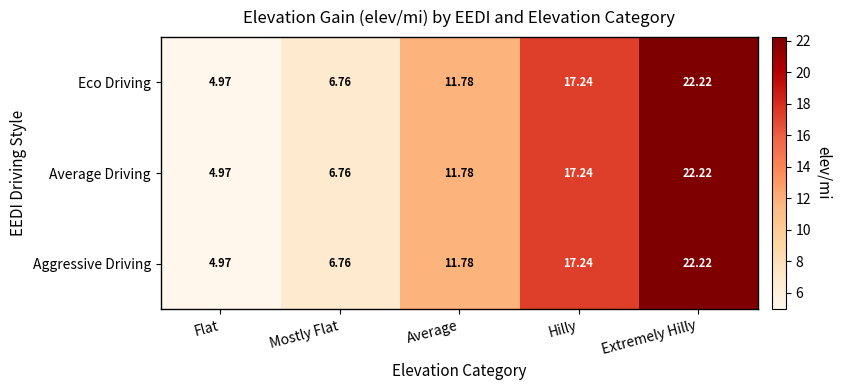

Is the value of Aggressive Driving at Hilly greater than the value of Eco Driving at Extremely Hilly?

No